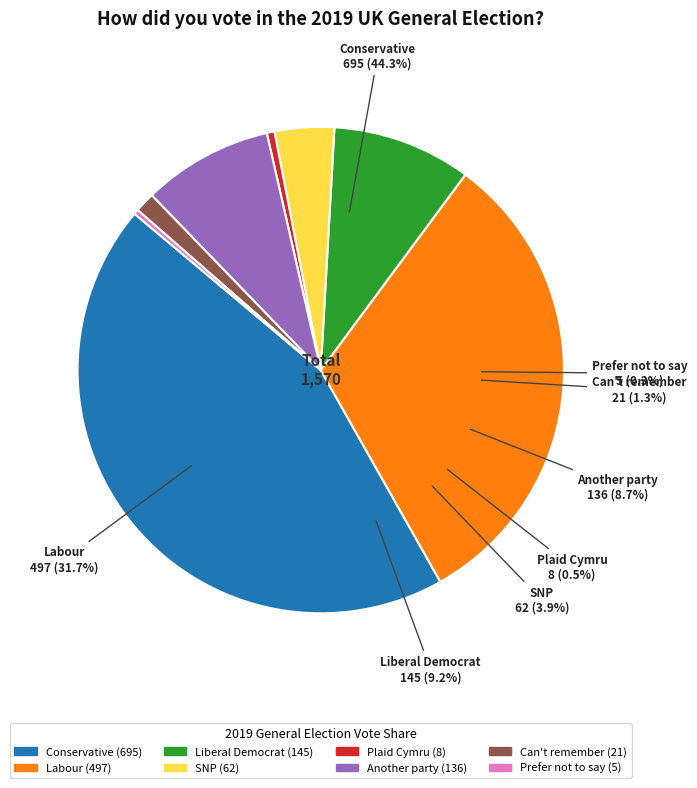

Is there a majority slice in this chart?

No